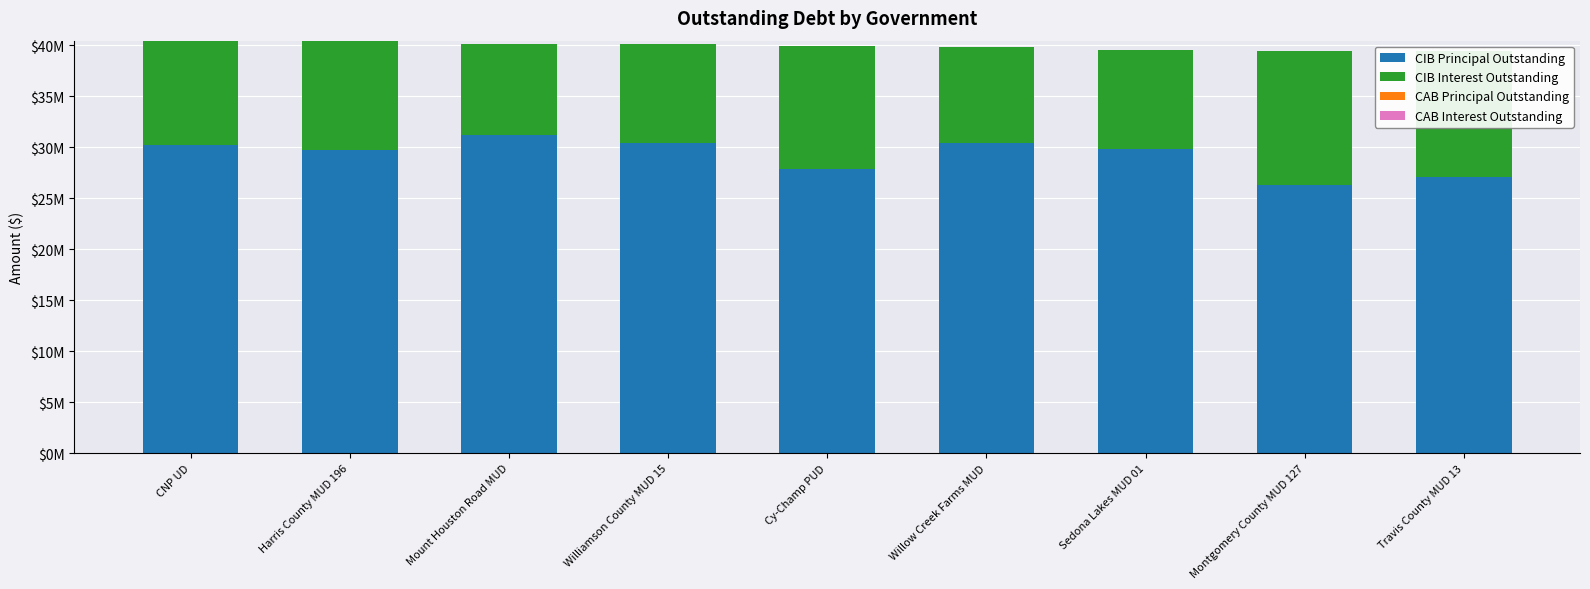

What is the label of the 1st bar from the right?

Travis County MUD 13